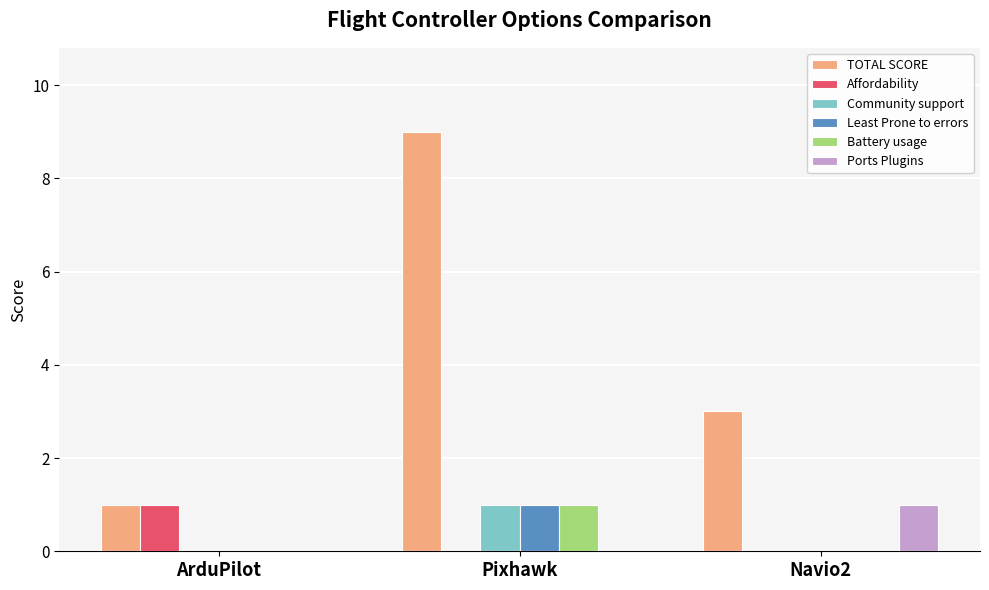

How many series are shown in this chart?

6